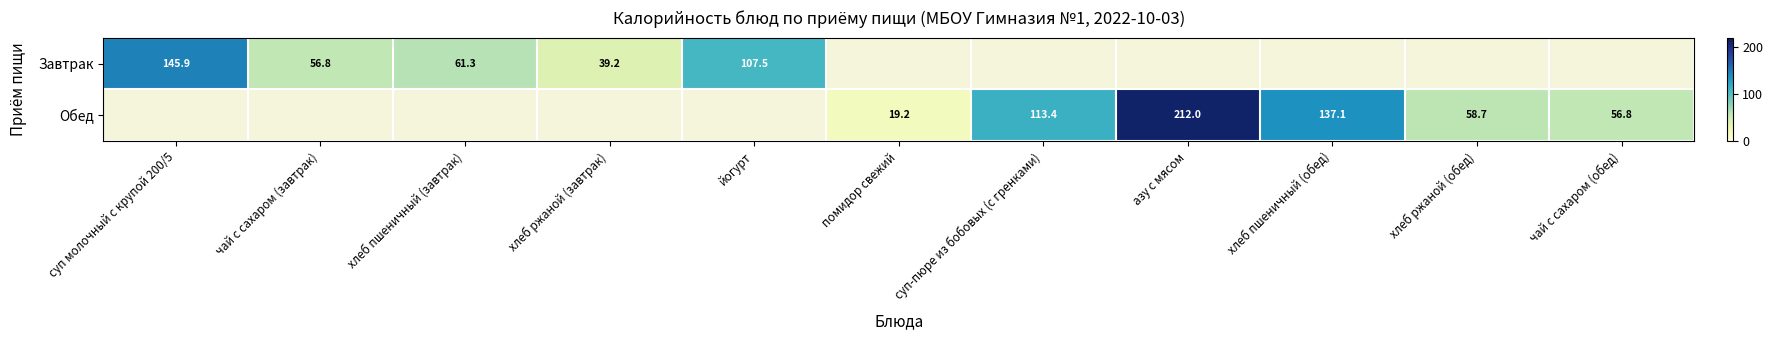

What is the minimum value for Завтрак?

39.2